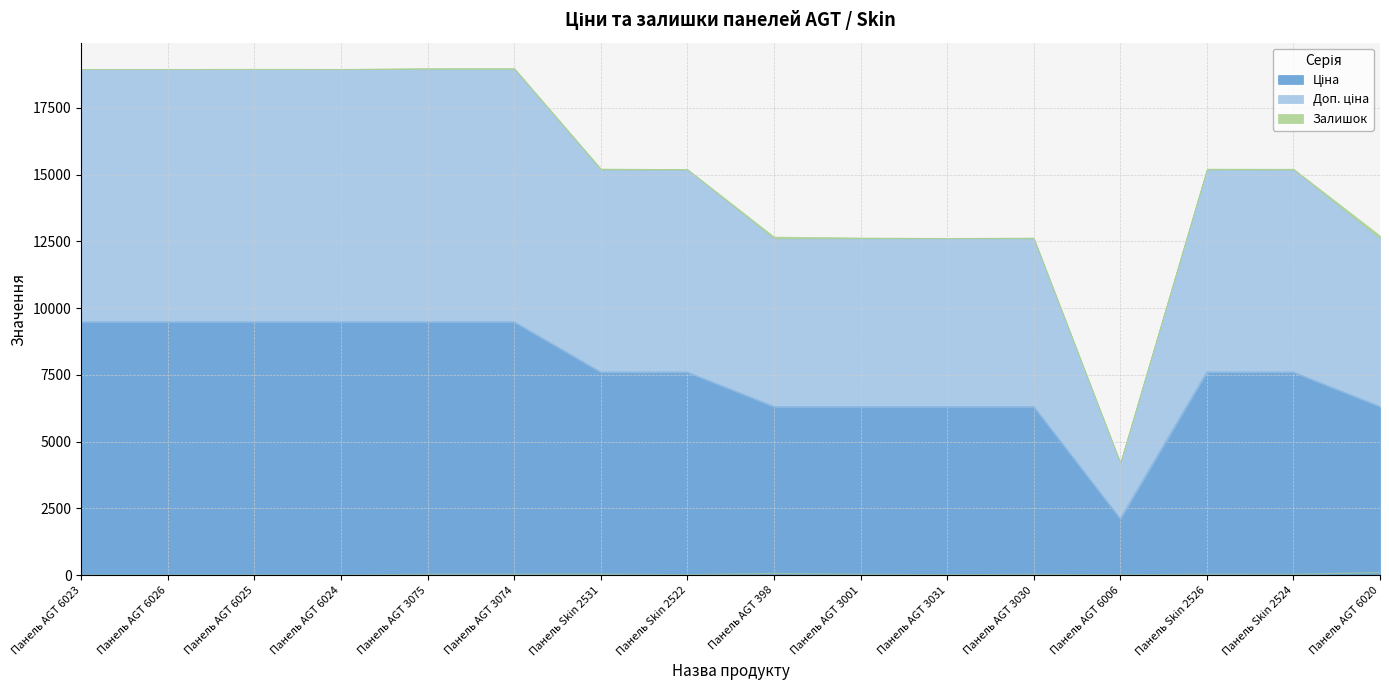

How many values in the Доп. ціна series are below 7596?

6